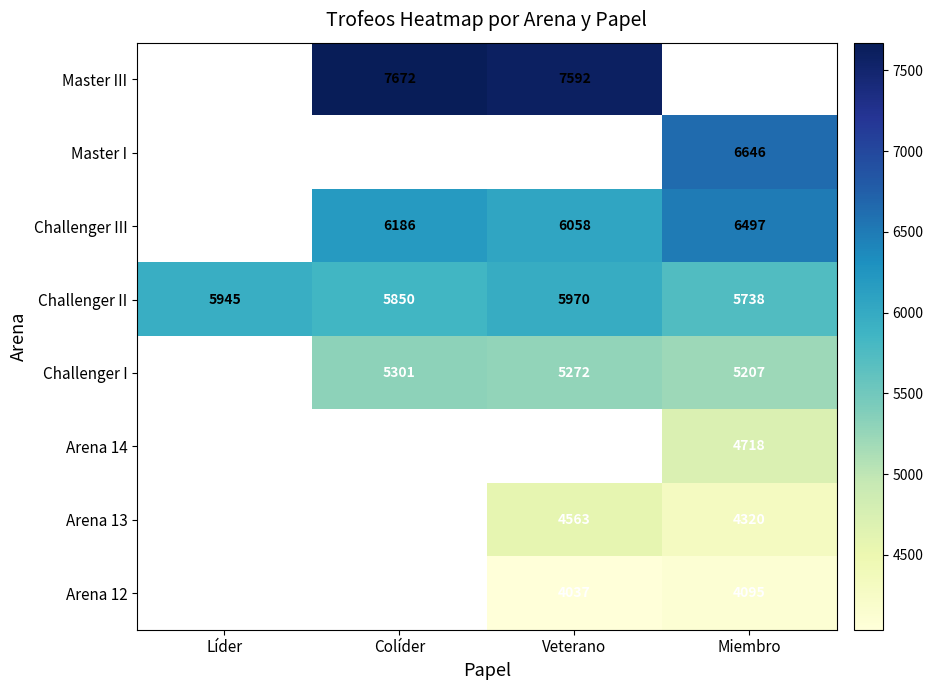

How many categories are shown in the chart?

4